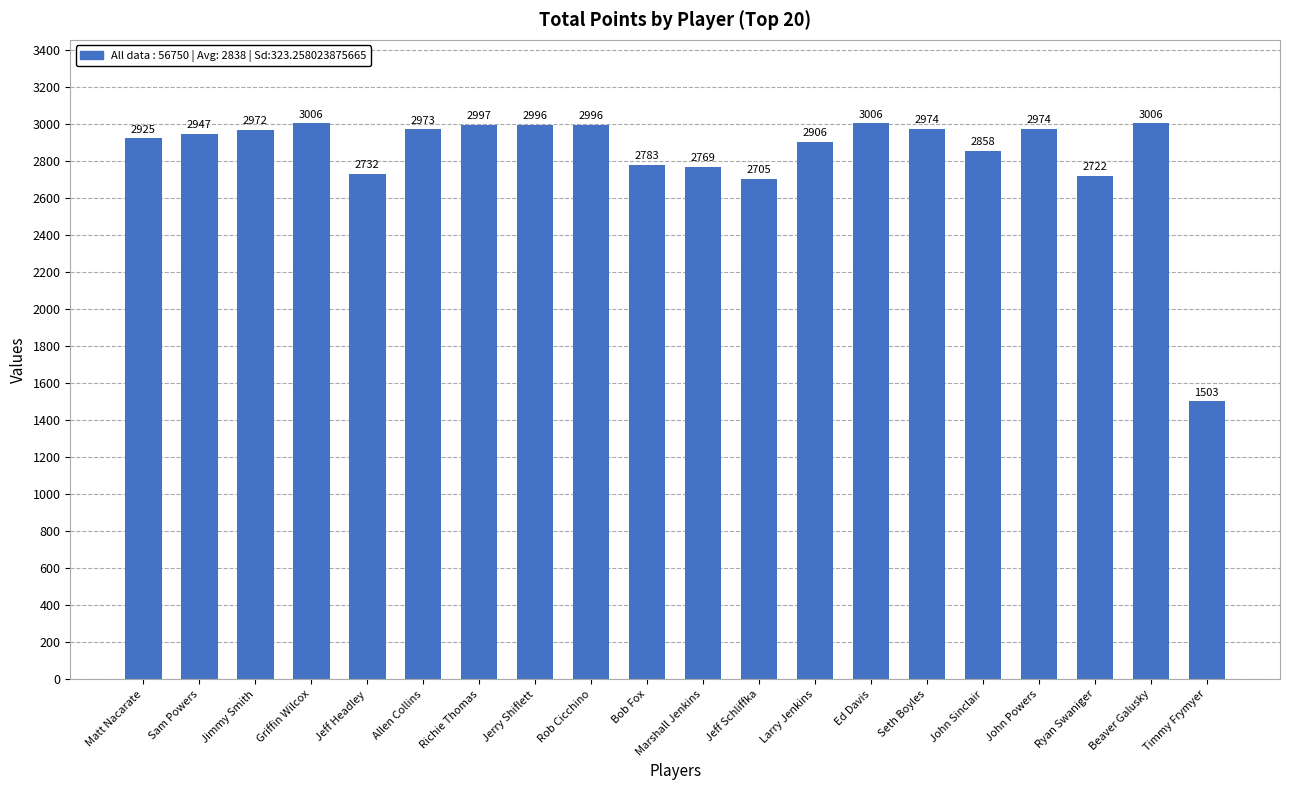

Count the number of categories in the chart.

20